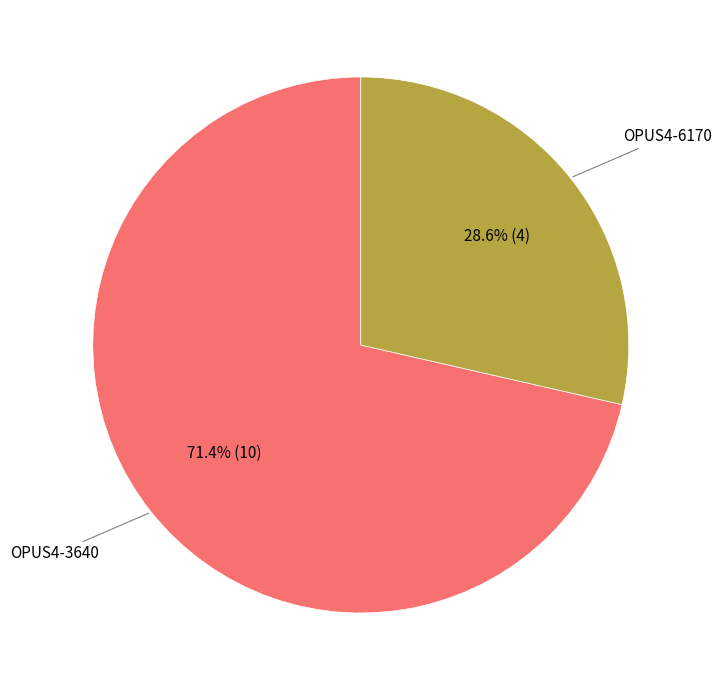

Is OPUS4-6170 the majority of the pie?

No